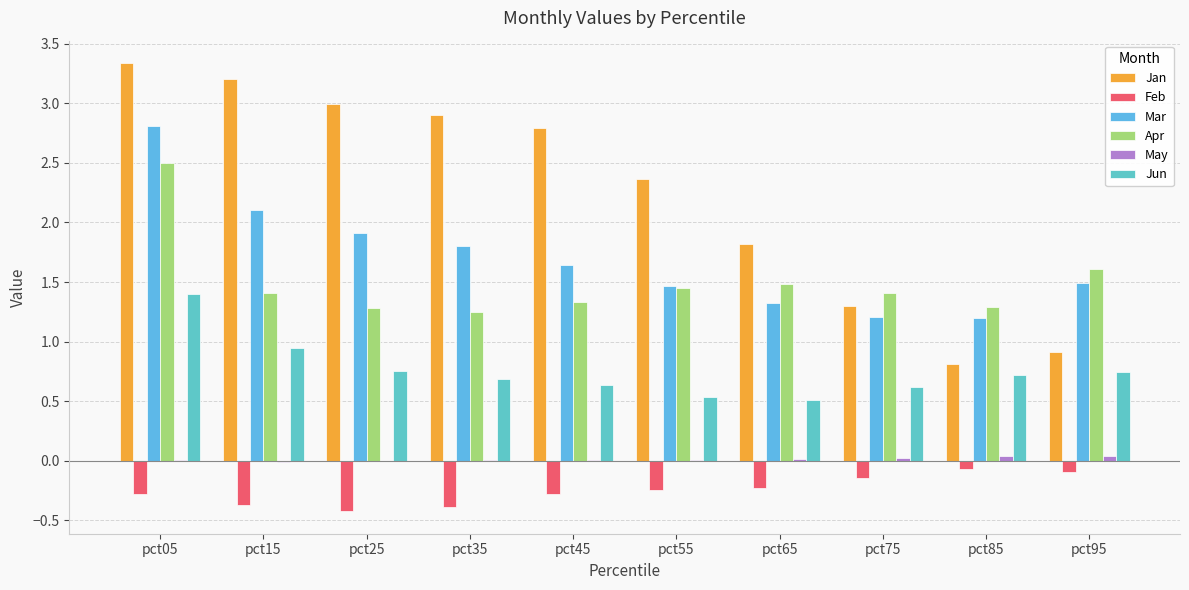

What is the difference between the Jun values at pct65 and pct95?

0.2